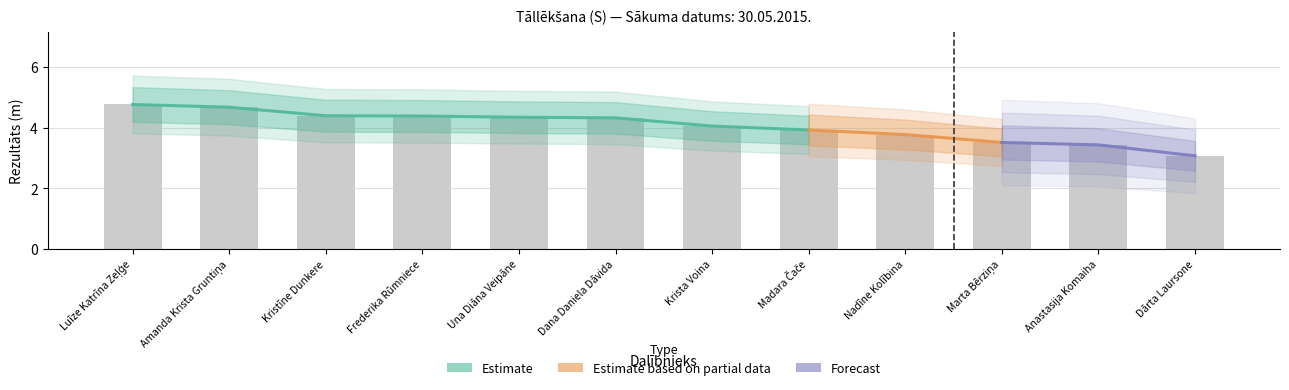

Reading right to left, extract all data points from this chart.

3.1	3.4	3.5	3.8	3.9	4.0	4.3	4.3	4.4	4.4	4.7	4.8